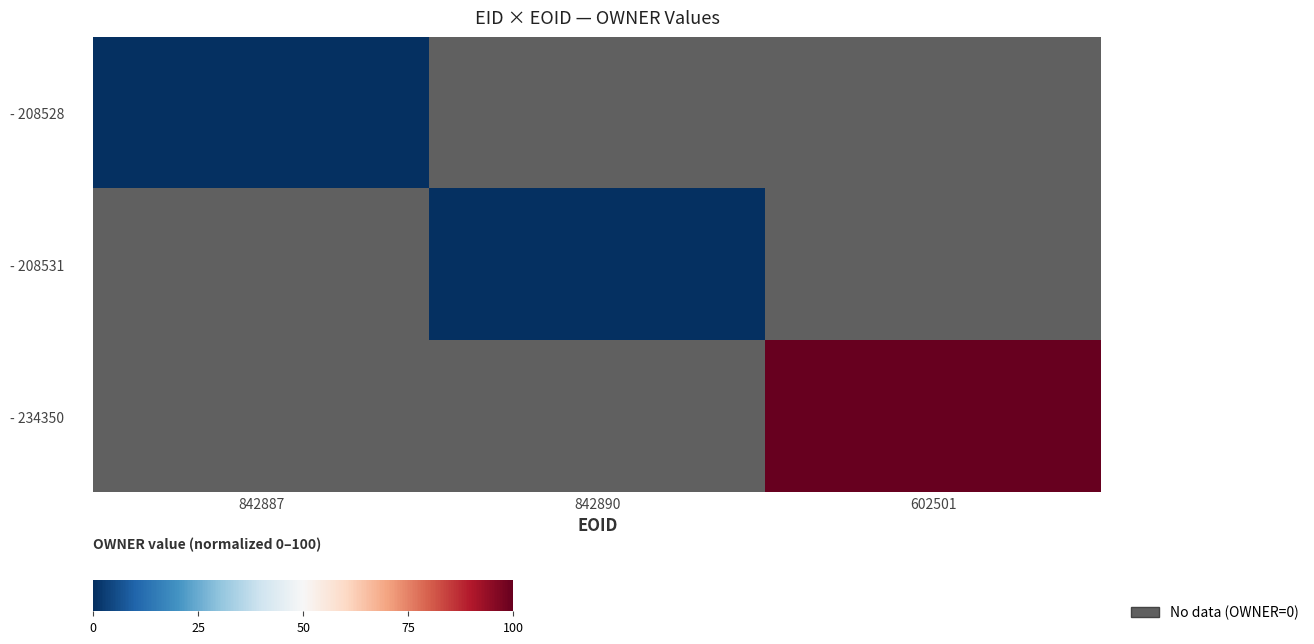

What is the maximum value shown in the chart?

100.0